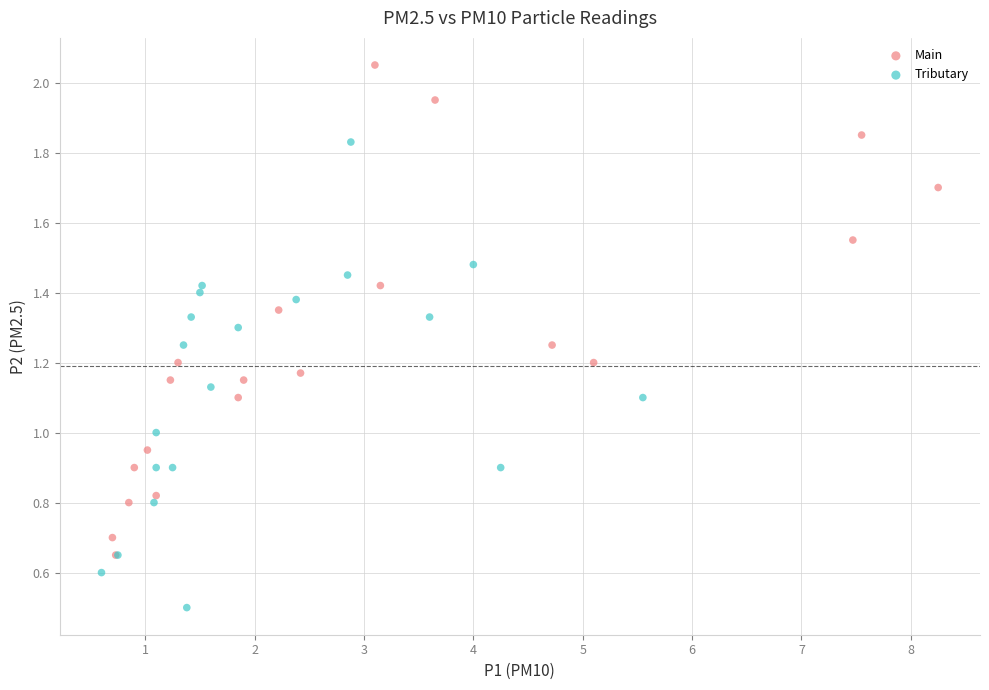

Which series contains the highest Y value?

Main